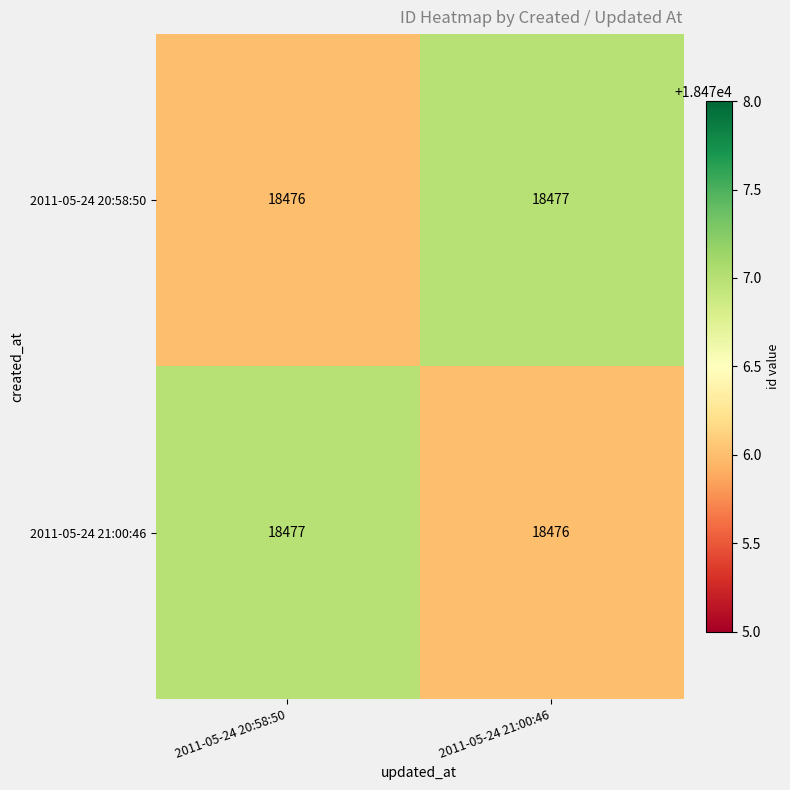

What is the sum of all 2011-05-24 20:58:50 values?

36953